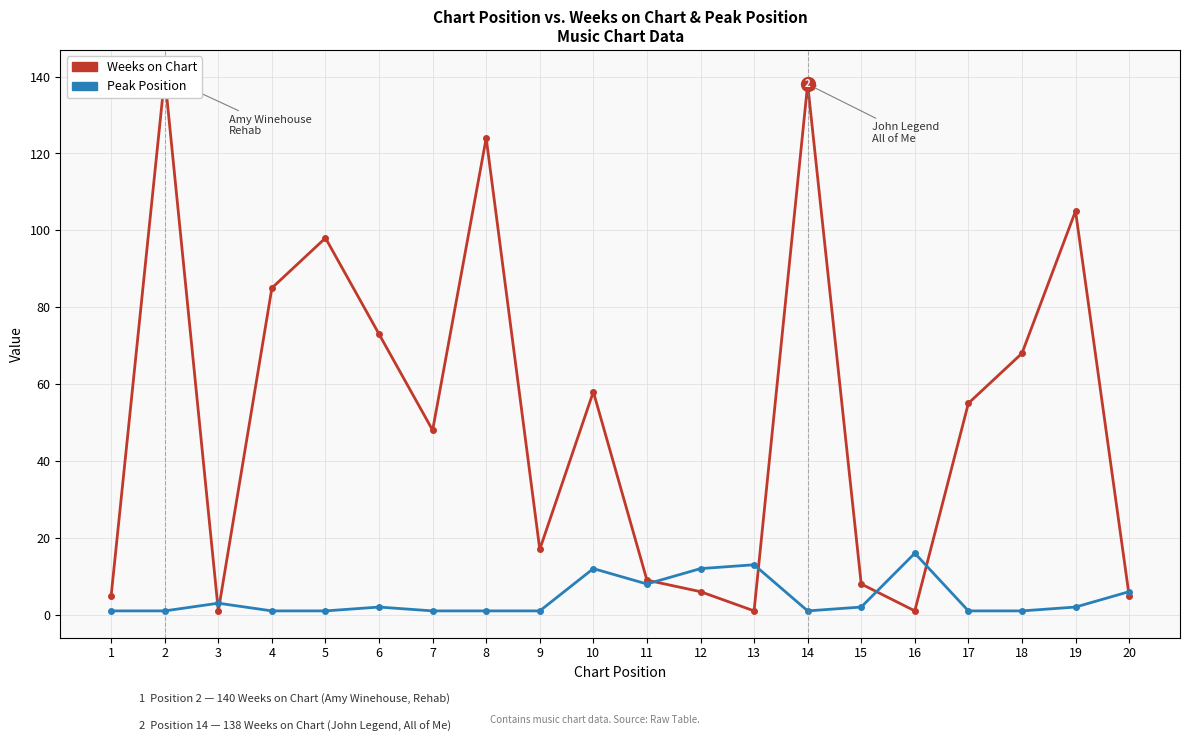

How many series are shown in this chart?

2